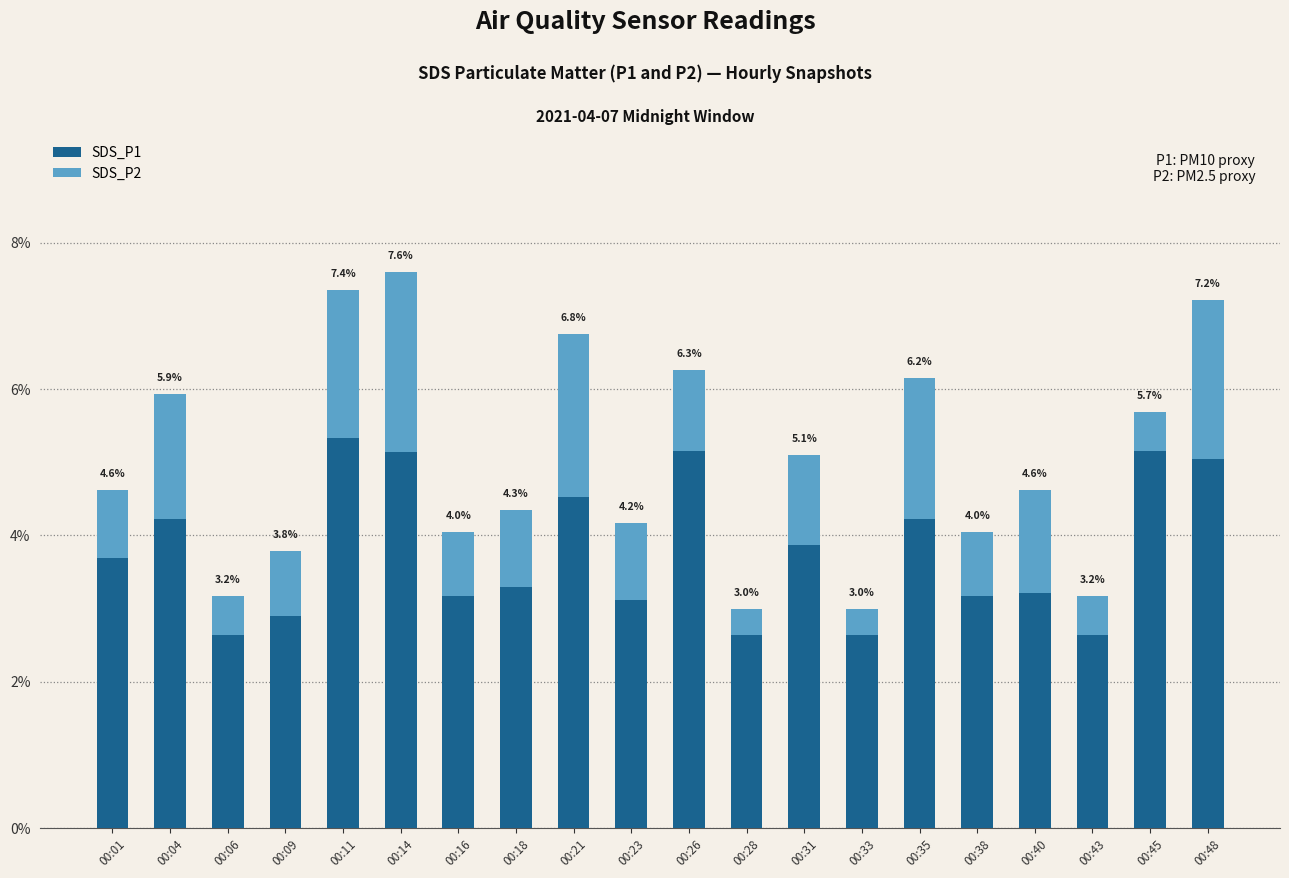

Is it true that SDS_P1 equals 3.0 at 00:11?

False